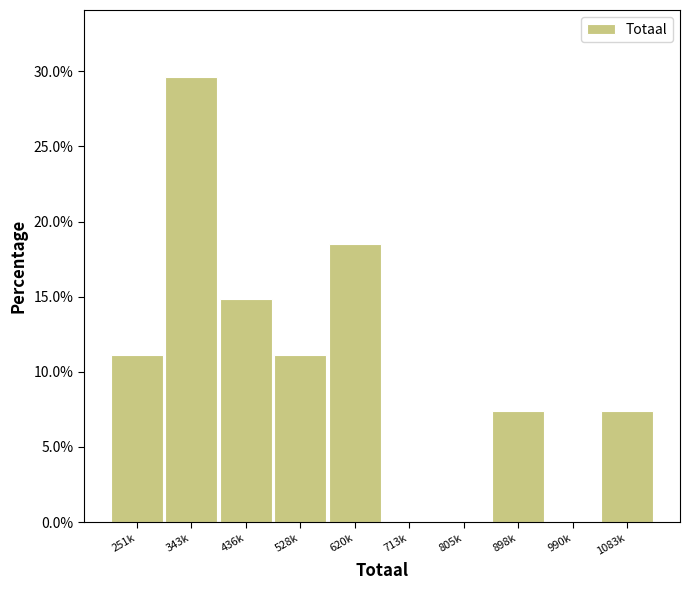

Reading left to right, extract all data points from this chart.

251k=11.1	343k=29.6	436k=14.8	528k=11.1	620k=18.5	713k=0.0	805k=0.0	898k=7.4	990k=0.0	1083k=7.4